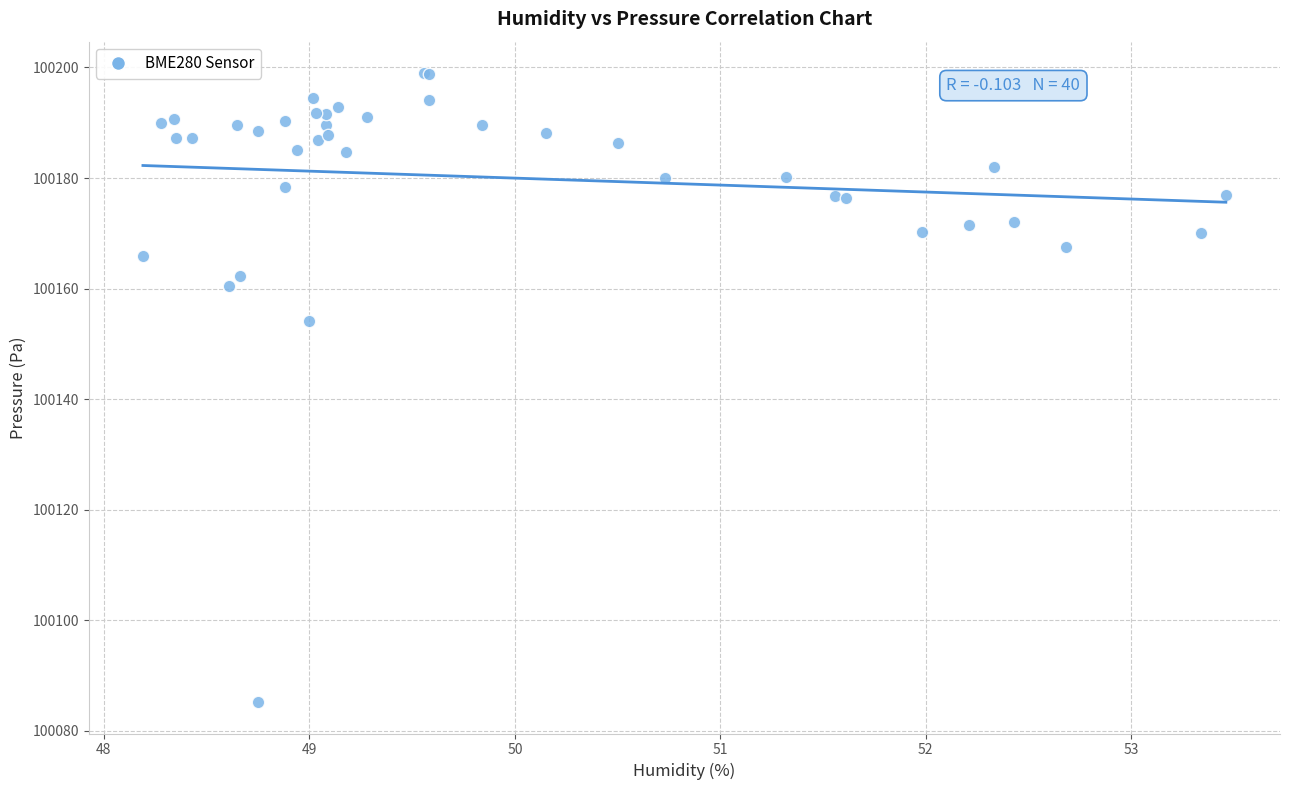

What Y value in the scatter plot is closest to 100142?

100154.1